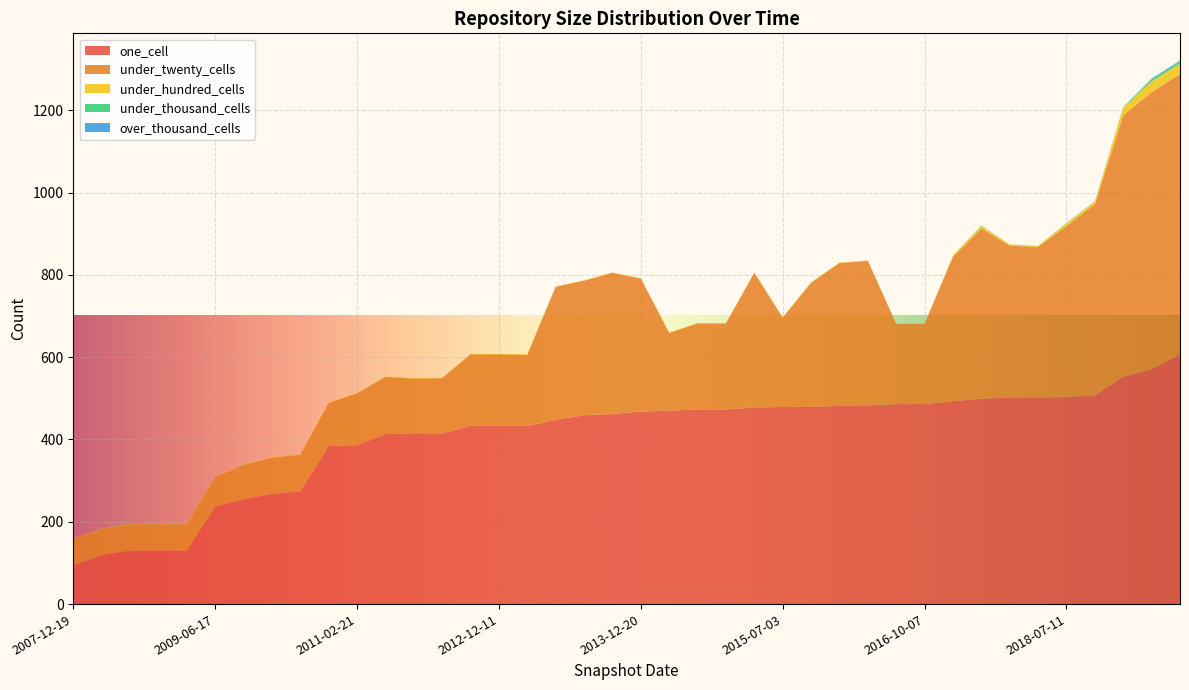

Reading left to right, what are all the values shown in this chart?

one_cell: 2007-12-19=94	2008-06-27=119	2008-10-10=130	2008-12-17=130	2009-04-06=130	2009-06-17=237	2009-09-25=255	2009-12-16=268	2010-07-26=274	2010-11-17=384	2011-02-21=386	2011-09-05=413	2012-03-26=415	2012-07-13=415	2012-10-31=433	2012-12-11=433	2013-02-20=433	2013-05-21=448	2013-07-09=459	2013-09-10=462	2013-12-20=468	2014-03-28=470	2014-09-08=473	2015-01-19=473	2015-04-09=478	2015-07-03=479	2015-10-01=479	2016-01-04=482	2016-04-05=483	2016-07-04=486	2016-10-07=486	2016-12-27=493	2017-04-12=499	2017-12-22=502	2018-04-09=502	2018-07-11=503	2018-09-28=507	2019-01-01=552	2019-04-06=570	2019-10-09=607
under_twenty_cells: 2007-12-19=64	2008-06-27=63	2008-10-10=64	2008-12-17=64	2009-04-06=64	2009-06-17=72	2009-09-25=83	2009-12-16=88	2010-07-26=89	2010-11-17=105	2011-02-21=126	2011-09-05=139	2012-03-26=133	2012-07-13=134	2012-10-31=174	2012-12-11=174	2013-02-20=173	2013-05-21=323	2013-07-09=327	2013-09-10=343	2013-12-20=323	2014-03-28=189	2014-09-08=209	2015-01-19=209	2015-04-09=327	2015-07-03=217	2015-10-01=302	2016-01-04=347	2016-04-05=351	2016-07-04=195	2016-10-07=195	2016-12-27=351	2017-04-12=414	2017-12-22=369	2018-04-09=366	2018-07-11=416	2018-09-28=465	2019-01-01=636	2019-04-06=674	2019-10-09=681
under_hundred_cells: 2007-12-19=1	2008-06-27=1	2008-10-10=1	2008-12-17=1	2009-04-06=1	2009-06-17=1	2009-09-25=1	2009-12-16=1	2010-07-26=1	2010-11-17=1	2011-02-21=1	2011-09-05=1	2012-03-26=1	2012-07-13=1	2012-10-31=1	2012-12-11=1	2013-02-20=1	2013-05-21=1	2013-07-09=1	2013-09-10=1	2013-12-20=1	2014-03-28=1	2014-09-08=1	2015-01-19=1	2015-04-09=1	2015-07-03=1	2015-10-01=1	2016-01-04=1	2016-04-05=1	2016-07-04=1	2016-10-07=1	2016-12-27=3	2017-04-12=6	2017-12-22=3	2018-04-09=3	2018-07-11=6	2018-09-28=6	2019-01-01=19	2019-04-06=26	2019-10-09=26
under_thousand_cells: 2007-12-19=0	2008-06-27=0	2008-10-10=0	2008-12-17=0	2009-04-06=0	2009-06-17=0	2009-09-25=0	2009-12-16=0	2010-07-26=0	2010-11-17=0	2011-02-21=0	2011-09-05=0	2012-03-26=0	2012-07-13=0	2012-10-31=0	2012-12-11=0	2013-02-20=0	2013-05-21=0	2013-07-09=0	2013-09-10=0	2013-12-20=0	2014-03-28=0	2014-09-08=0	2015-01-19=0	2015-04-09=0	2015-07-03=0	2015-10-01=0	2016-01-04=0	2016-04-05=0	2016-07-04=0	2016-10-07=0	2016-12-27=0	2017-04-12=1	2017-12-22=0	2018-04-09=0	2018-07-11=1	2018-09-28=1	2019-01-01=1	2019-04-06=5	2019-10-09=5
over_thousand_cells: 2007-12-19=0	2008-06-27=0	2008-10-10=0	2008-12-17=0	2009-04-06=0	2009-06-17=0	2009-09-25=0	2009-12-16=0	2010-07-26=0	2010-11-17=0	2011-02-21=0	2011-09-05=0	2012-03-26=0	2012-07-13=0	2012-10-31=0	2012-12-11=0	2013-02-20=0	2013-05-21=0	2013-07-09=0	2013-09-10=0	2013-12-20=0	2014-03-28=0	2014-09-08=0	2015-01-19=0	2015-04-09=0	2015-07-03=0	2015-10-01=0	2016-01-04=0	2016-04-05=0	2016-07-04=0	2016-10-07=0	2016-12-27=0	2017-04-12=0	2017-12-22=0	2018-04-09=0	2018-07-11=0	2018-09-28=0	2019-01-01=0	2019-04-06=2	2019-10-09=2